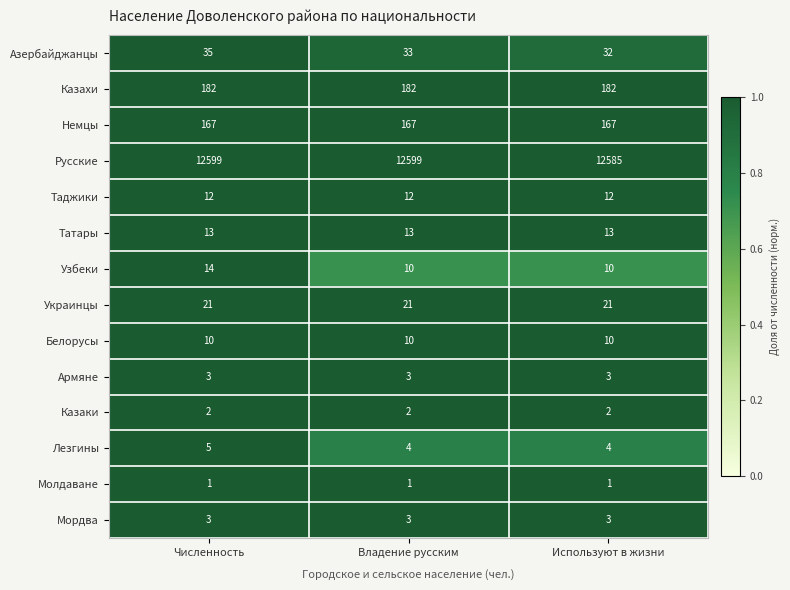

Between Численность and Владение русским, which series saw the biggest shift?

Узбеки